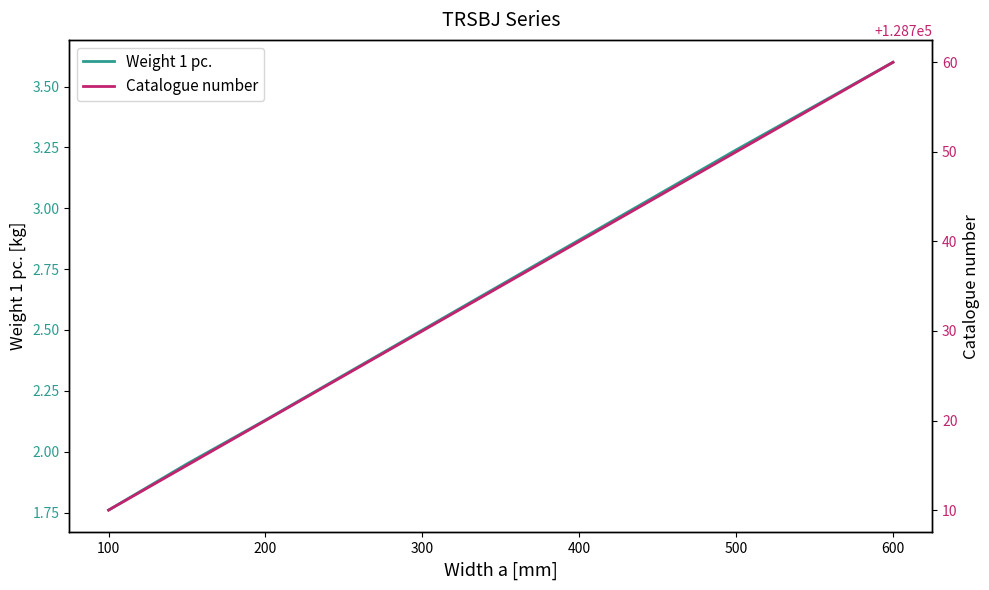

Where does the Weight 1 pc. series first go above 2?

200